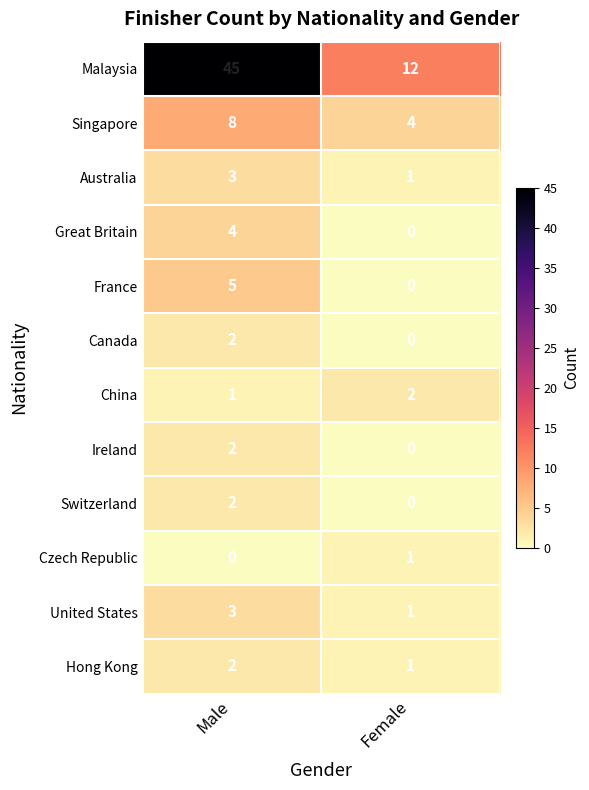

Reading left to right, list all the values displayed in this chart.

Malaysia: Male=45	Female=12
Singapore: Male=8	Female=4
Australia: Male=3	Female=1
Great Britain: Male=4	Female=0
France: Male=5	Female=0
Canada: Male=2	Female=0
China: Male=1	Female=2
Ireland: Male=2	Female=0
Switzerland: Male=2	Female=0
Czech Republic: Male=0	Female=1
United States: Male=3	Female=1
Hong Kong: Male=2	Female=1